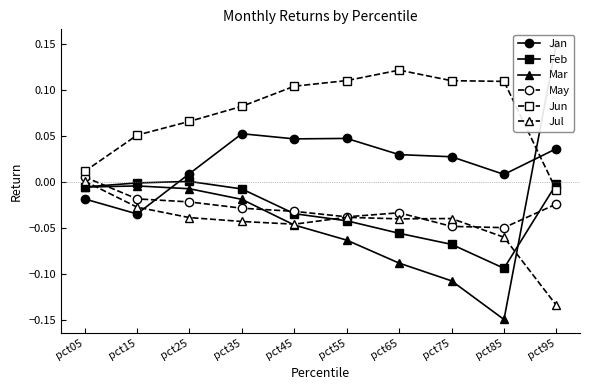

Count the number of data series in this chart.

6